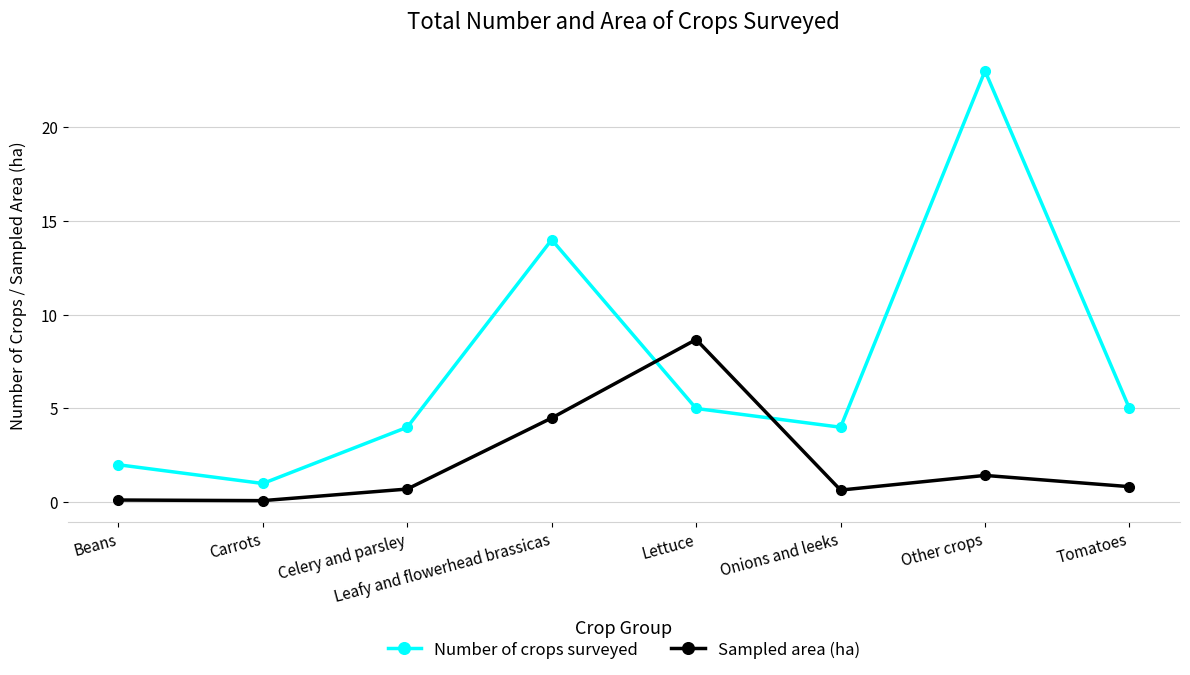

What is the spread (max minus min) of values at Onions and leeks?

3.4